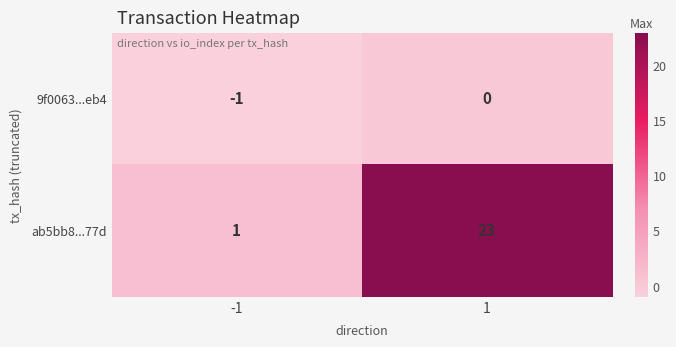

At which category is the sum across all series the highest?

1